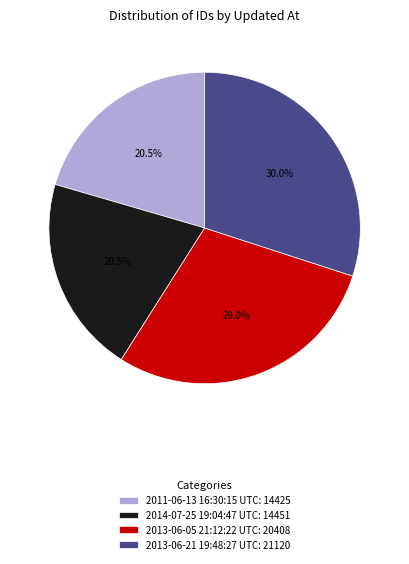

Which category has the biggest portion of the pie?

2013-06-21 19:48:27 UTC